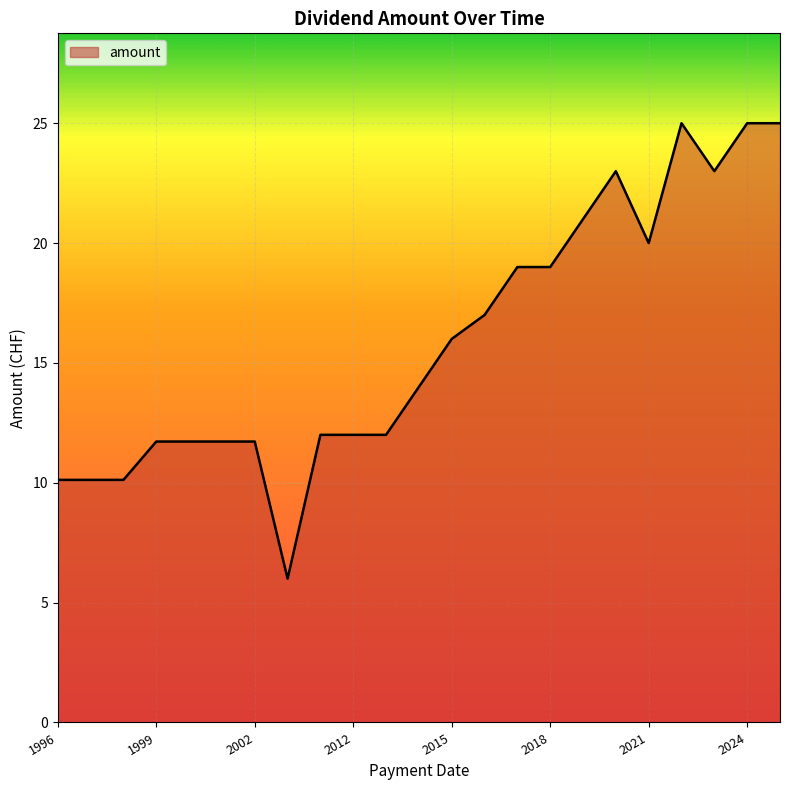

How many lines are shown in the chart?

1